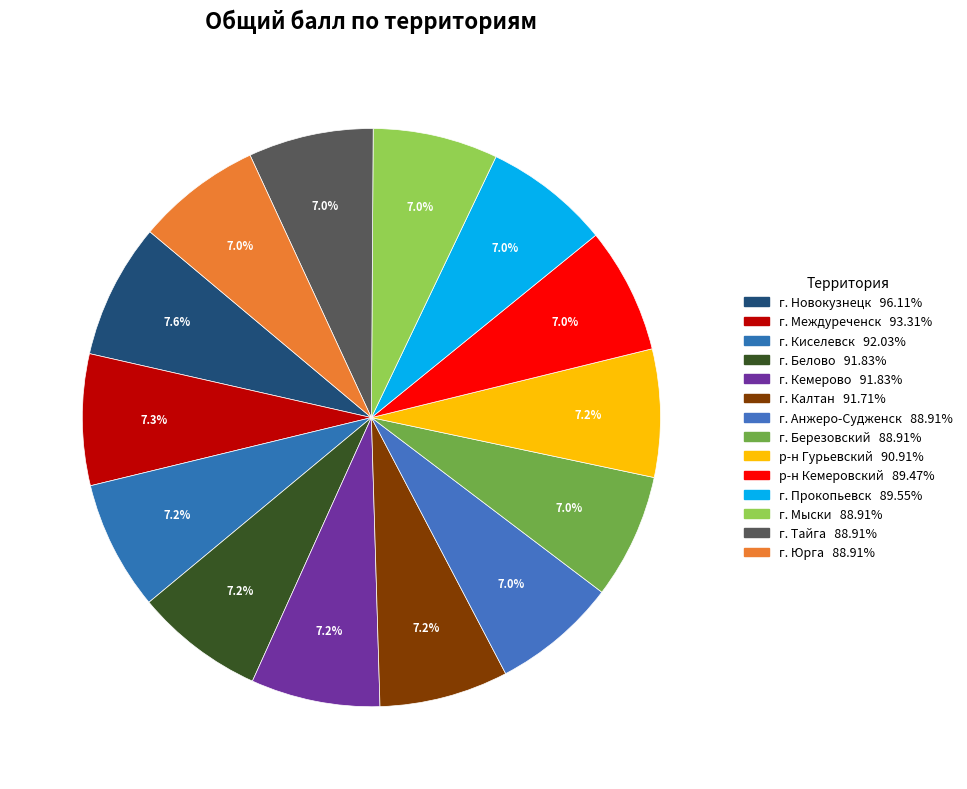

How many segments does this pie chart have?

14